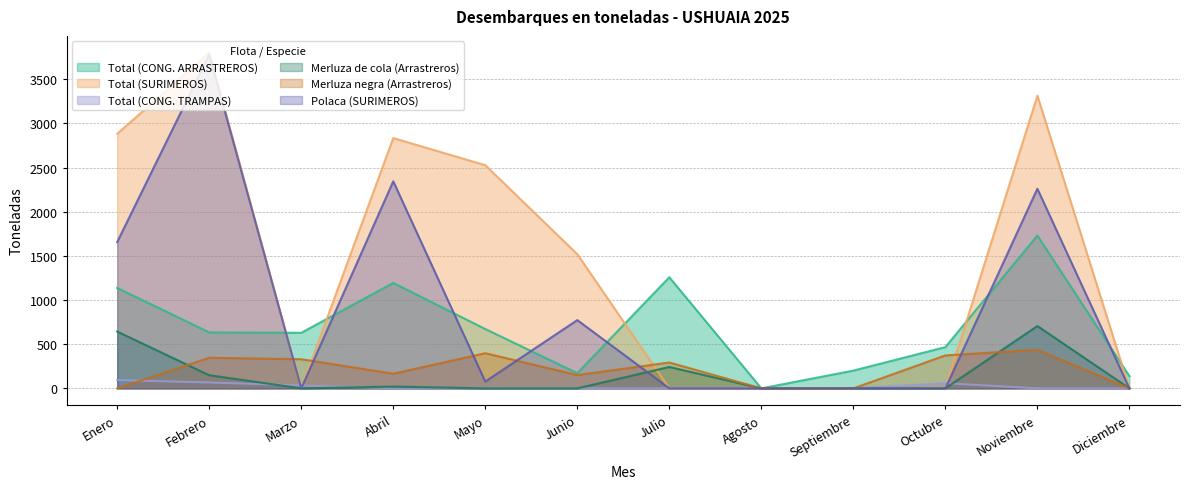

After their last crossing, which series has the higher values: Total (CONG. TRAMPAS) or Polaca (SURIMEROS)?

Polaca (SURIMEROS)